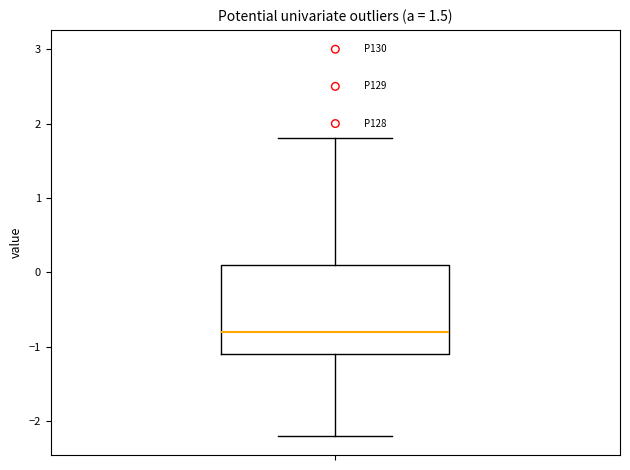

Read this box plot against the y-axis: the position of the median line, the range covered by the box, and the ends of both whiskers. The values are not printed on the chart, so give them approximately, as read against the axis.

median -0.8, box -1.1 to 0.1, whiskers -2.2 to 1.8